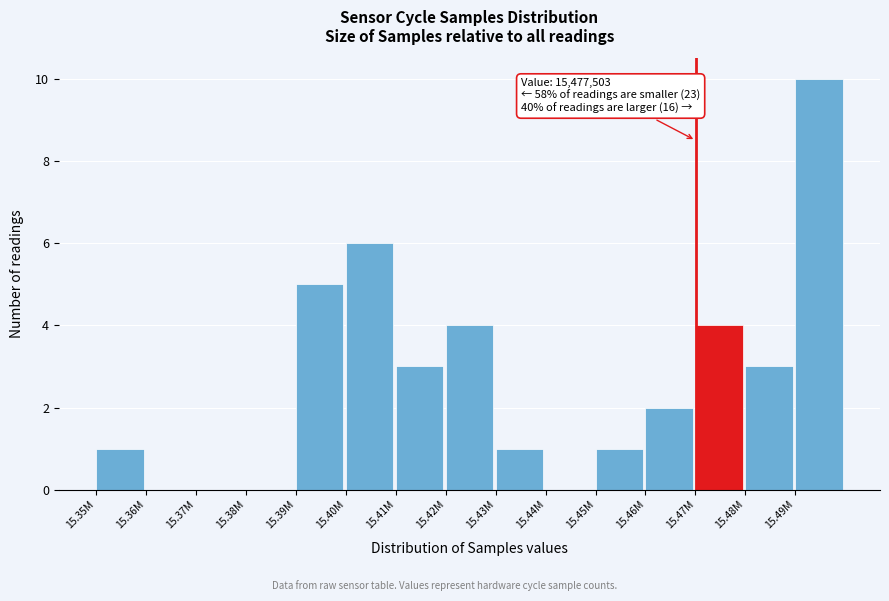

Reading left to right, what are all the values shown in this chart?

15.35M=1	15.36M=0	15.37M=0	15.38M=0	15.39M=5	15.40M=6	15.41M=3	15.42M=4	15.43M=1	15.44M=0	15.45M=1	15.46M=2	15.47M=4	15.48M=3	15.49M=10